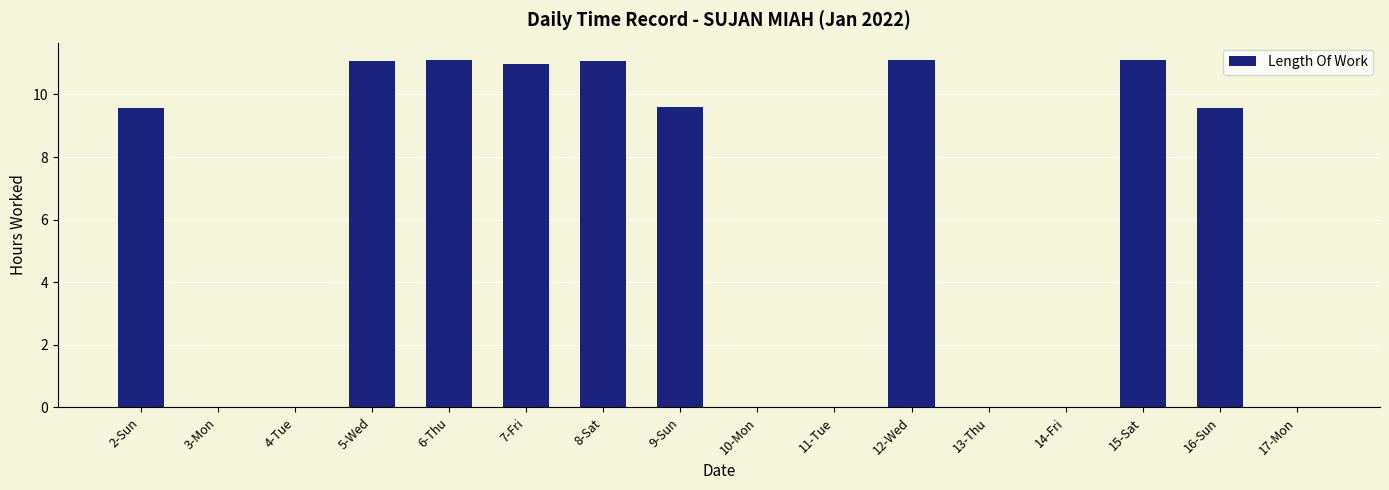

What is the change in value from 13-Thu to 15-Sat?

+11.1